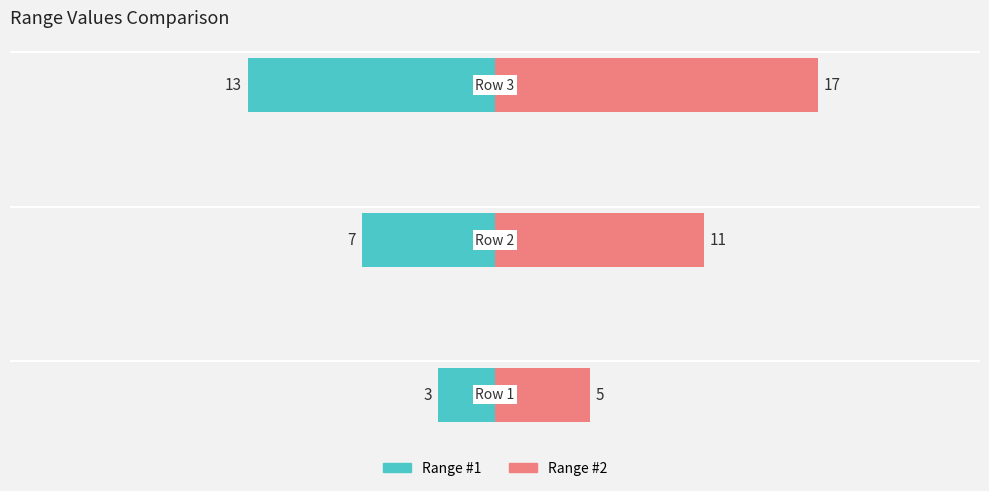

What is the difference between the Range #1 values at −20 and −10?

6